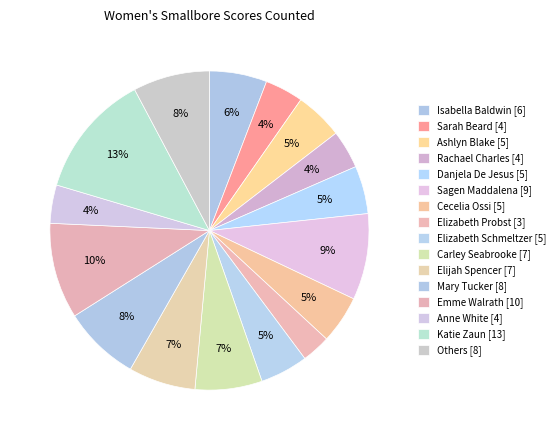

How many segments does this pie chart have?

16